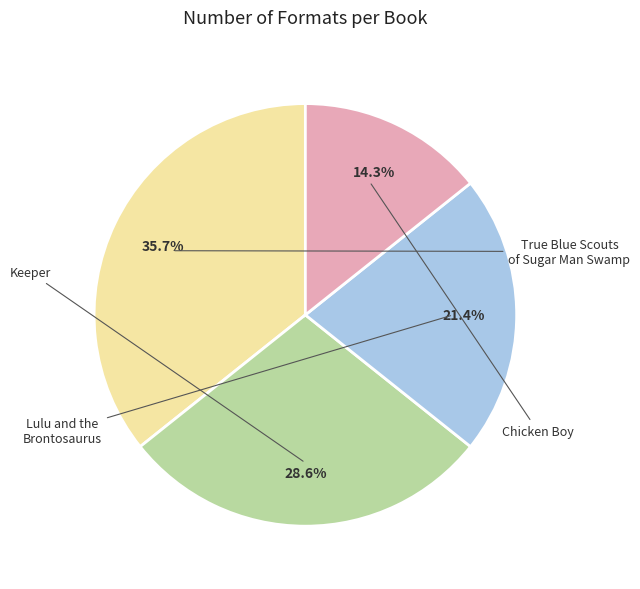

Which slice is the smallest?

Chicken Boy